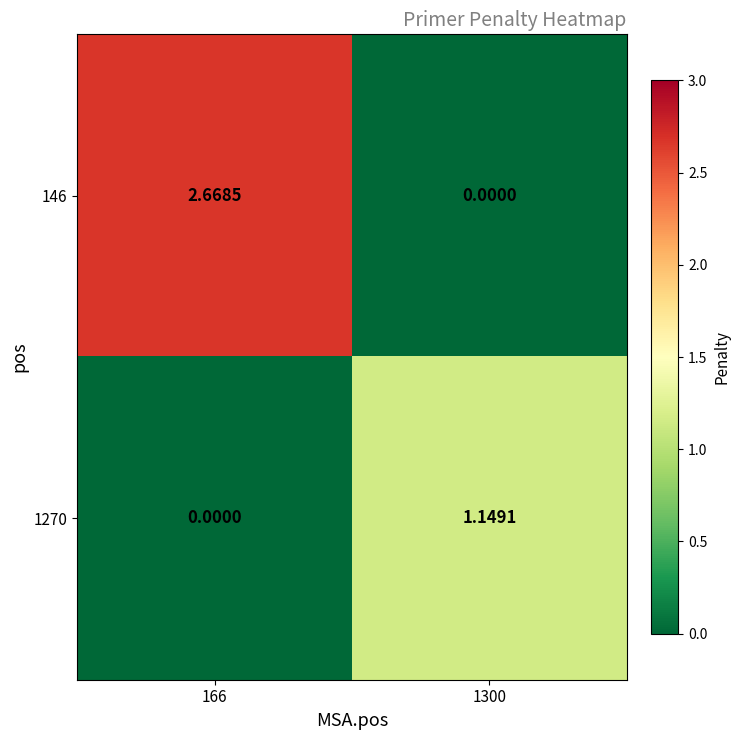

Count the number of data series in this chart.

2